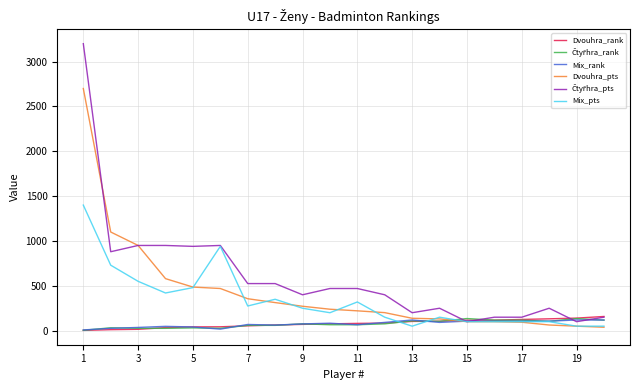

How many values in the Mix_pts series are below 250?

10